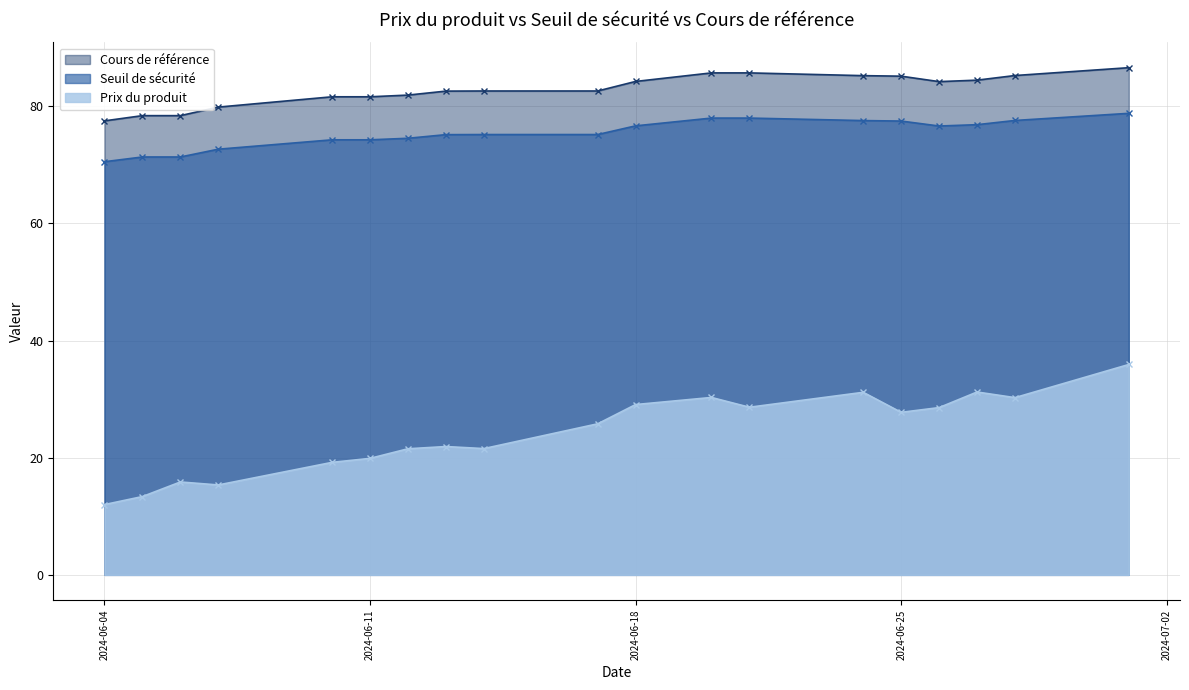

What is the spread (max minus min) of values at 2024-06-14?

61.1